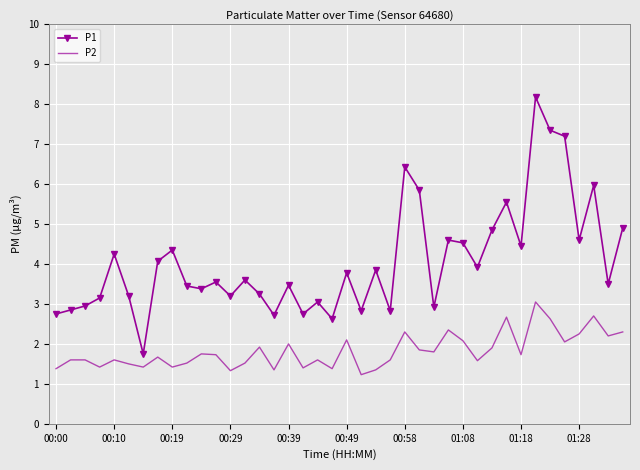

True or false: P2 and P1 intersect in this chart.

False